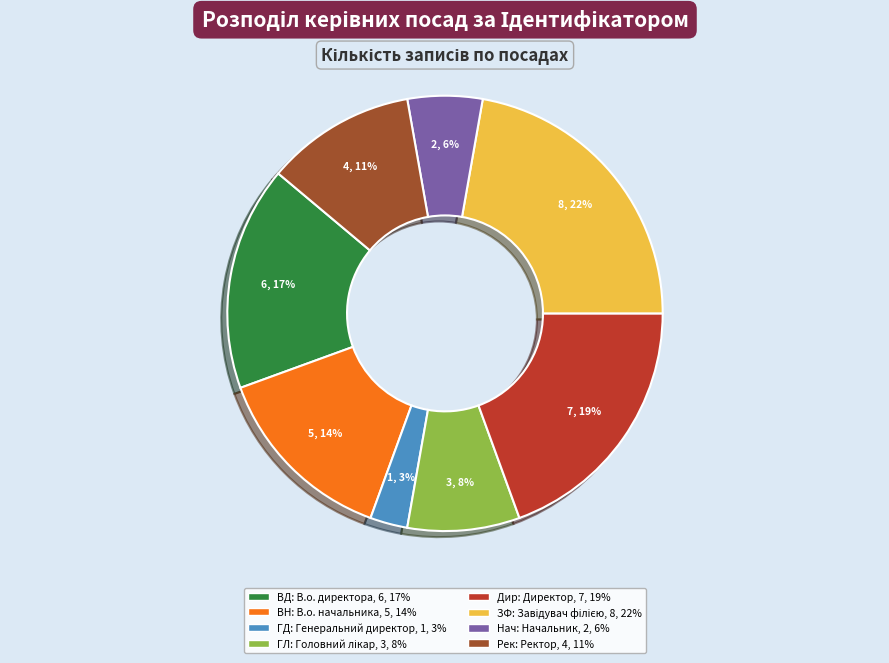

To the nearest percent, what is the difference between the Дир: Директор, 7, 19% and Рек: Ректор, 4, 11% slice percentages?

8%